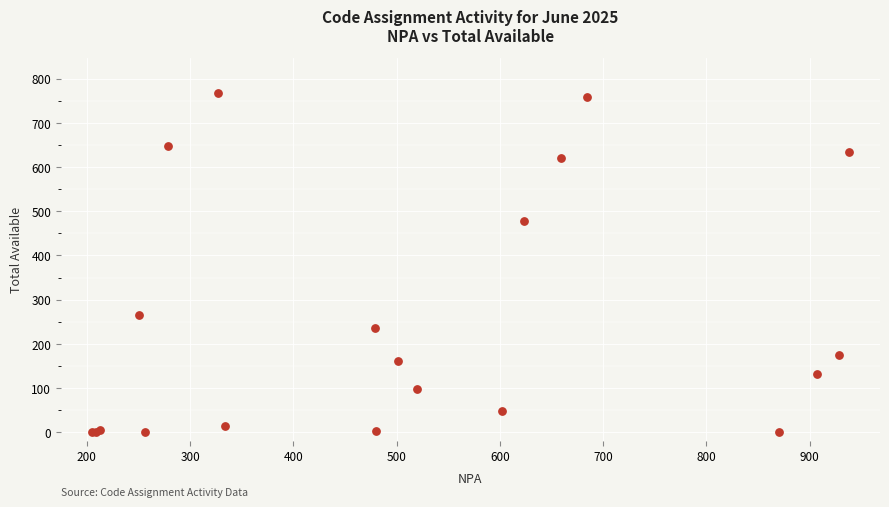

What Y value in the scatter plot is closest to 384?

478